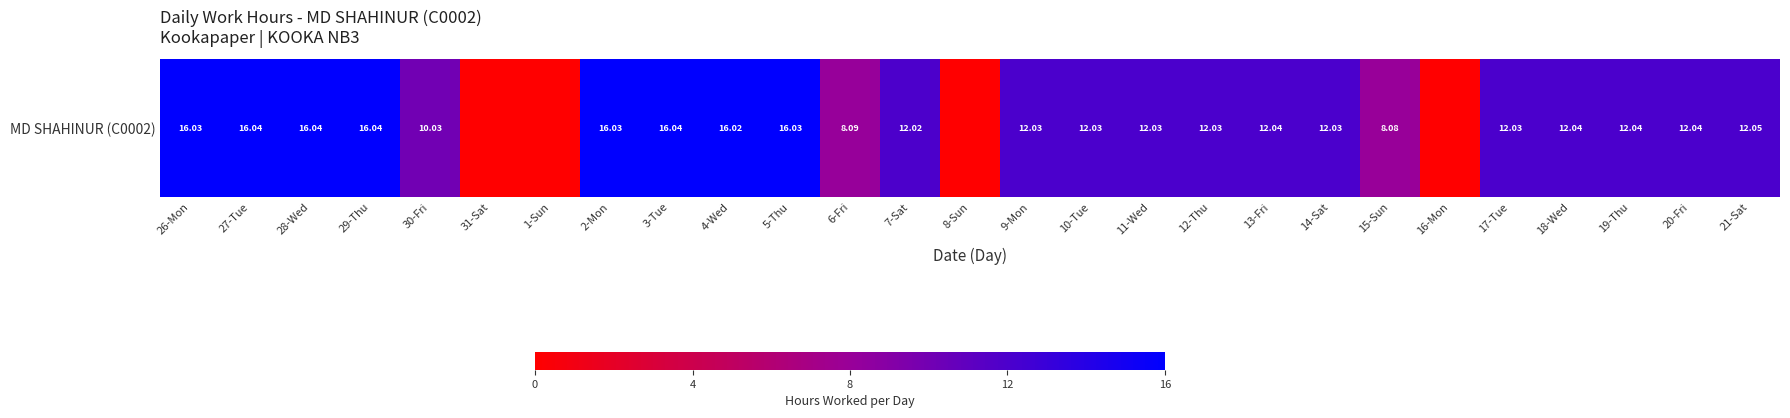

At which category does the chart reach its peak across all series?

27-Tue